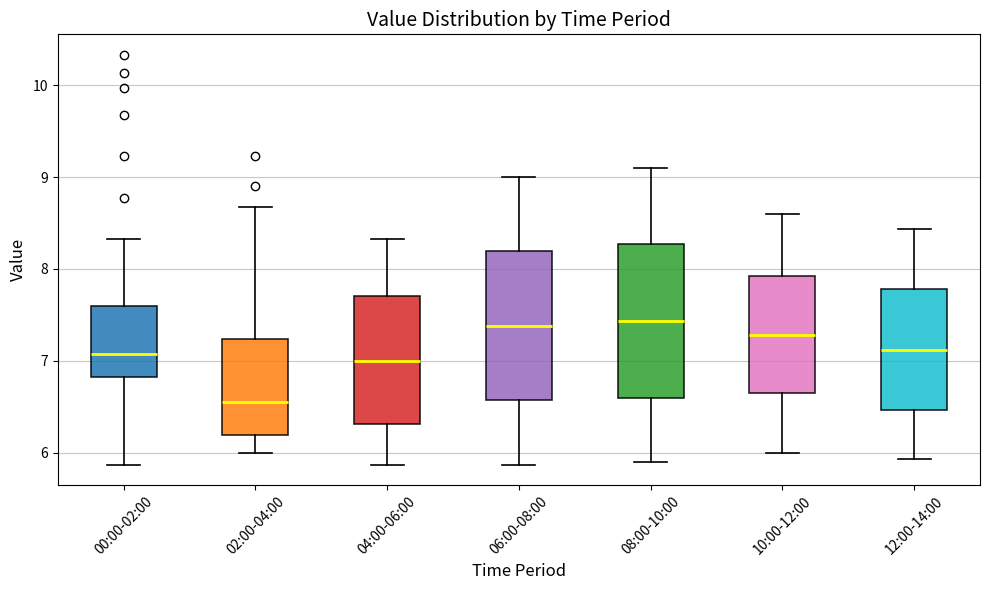

Reading left to right, read every box against the y-axis: the position of its median line, the range the box covers, and the ends of its whiskers. The values are not printed on the chart, so give them approximately, as read against the axis.

00:00-02:00: median 7.1, box 6.8 to 7.6, whiskers 5.9 to 8.3
02:00-04:00: median 6.6, box 6.2 to 7.2, whiskers 6.0 to 8.7
04:00-06:00: median 7.0, box 6.3 to 7.7, whiskers 5.9 to 8.3
06:00-08:00: median 7.4, box 6.6 to 8.2, whiskers 5.9 to 9.0
08:00-10:00: median 7.4, box 6.6 to 8.3, whiskers 5.9 to 9.1
10:00-12:00: median 7.3, box 6.6 to 7.9, whiskers 6.0 to 8.6
12:00-14:00: median 7.1, box 6.5 to 7.8, whiskers 5.9 to 8.4